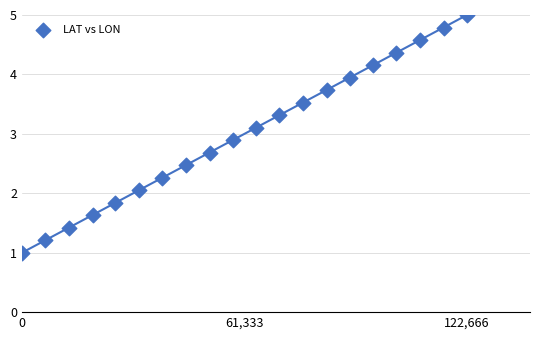

What is the range of Y values (max minus min)?

4.0